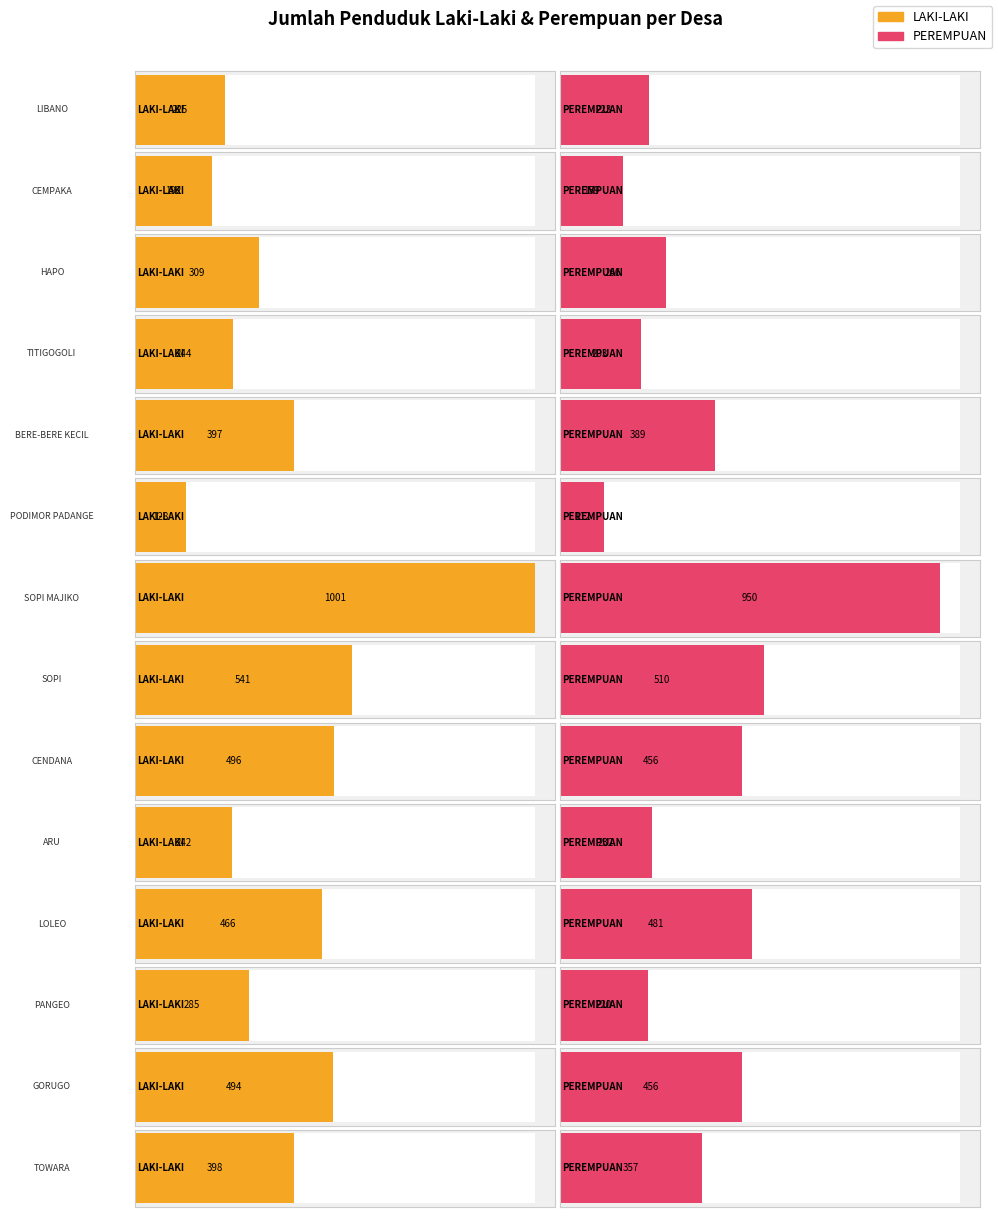

At which category does the chart reach its peak across all series?

SOPI MAJIKO